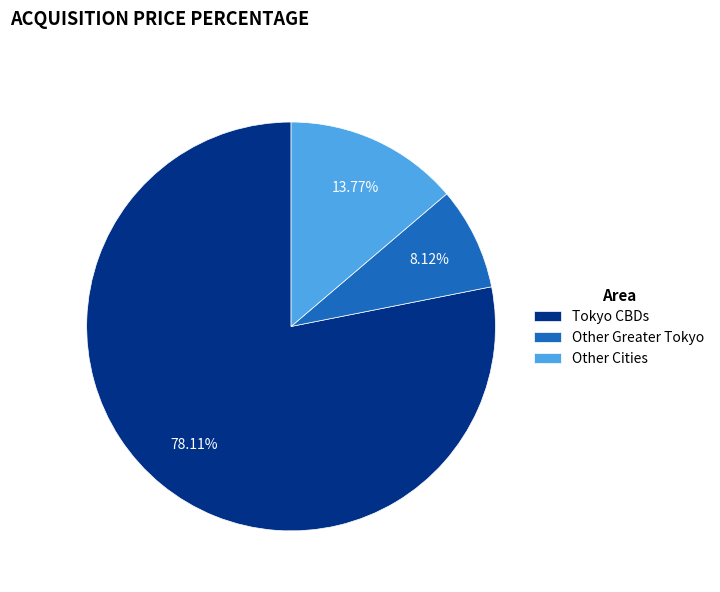

Which has a higher value, Other Cities or Other Greater Tokyo?

Other Cities